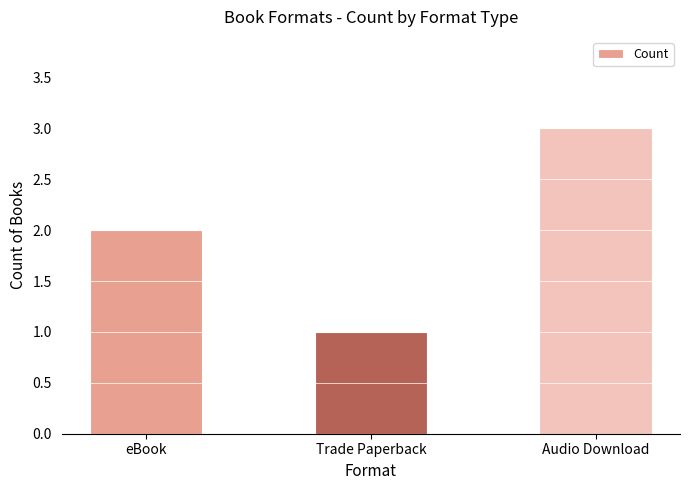

What is the label of the 2nd bar from the left?

Trade Paperback